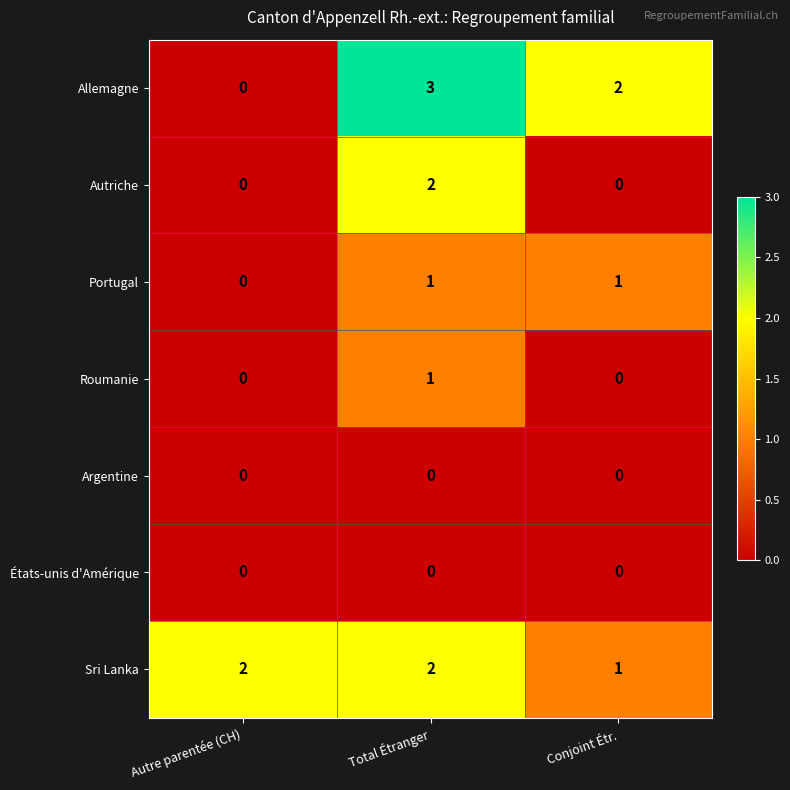

True or false: Allemagne has a value of 5 at Total Étranger.

False